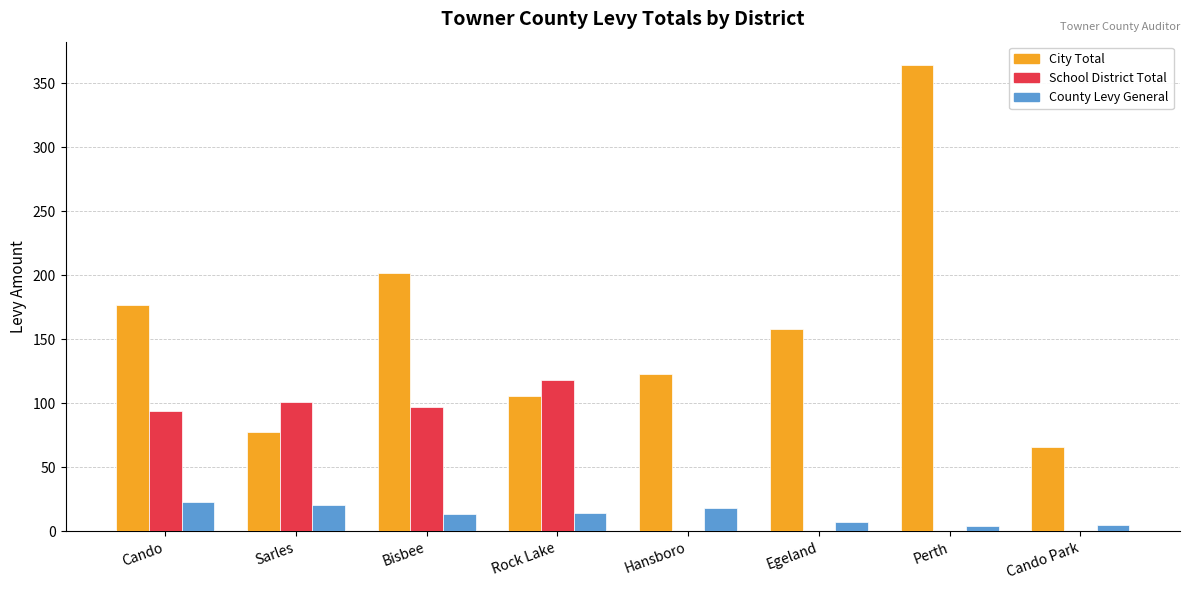

True or false: City Total has a value of 127.2 at Bisbee.

False